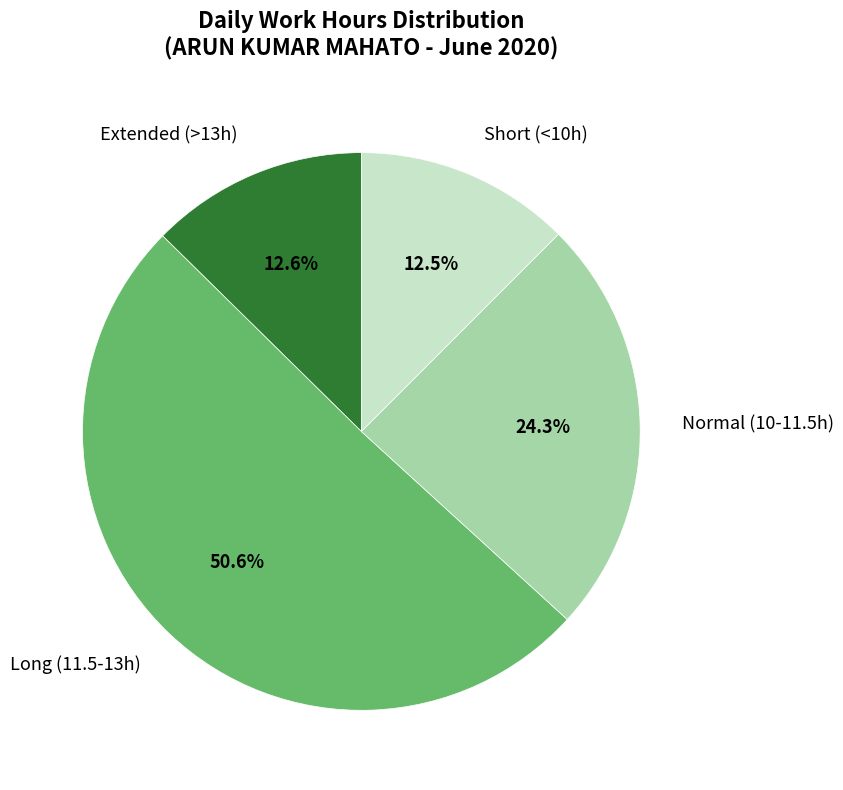

Which category has the biggest portion of the pie?

Long (11.5-13h)